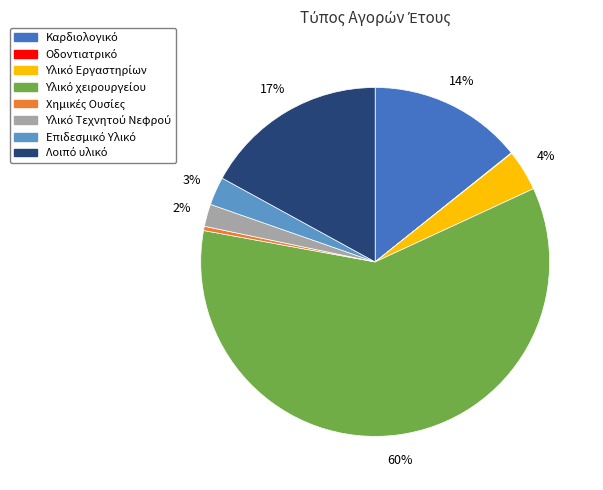

Does any single category account for the majority?

Yes